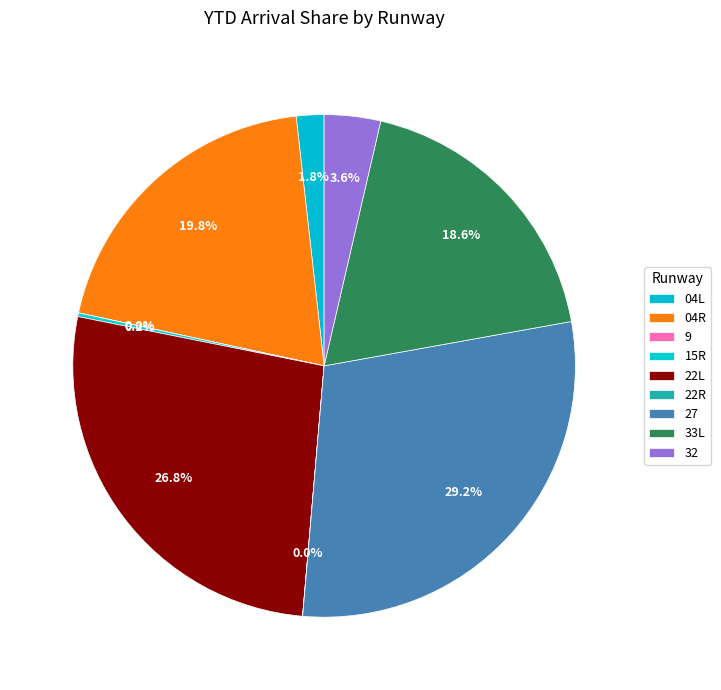

To the nearest percent, what is the average slice percentage?

11%